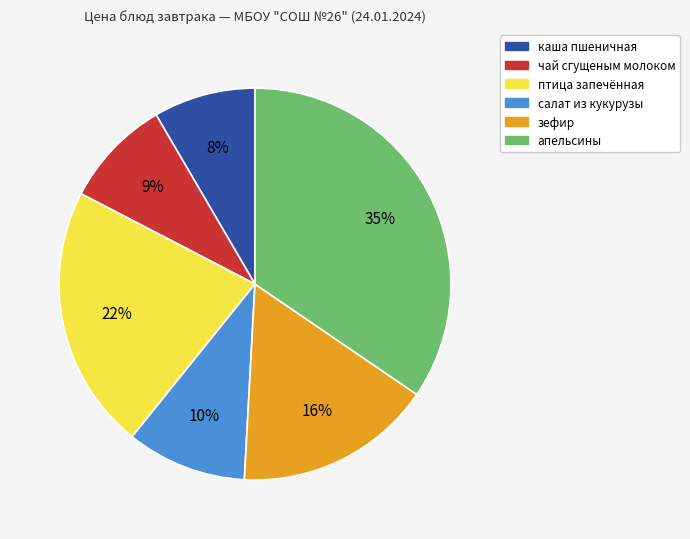

To the nearest percent, what portion does апельсины represent?

35%